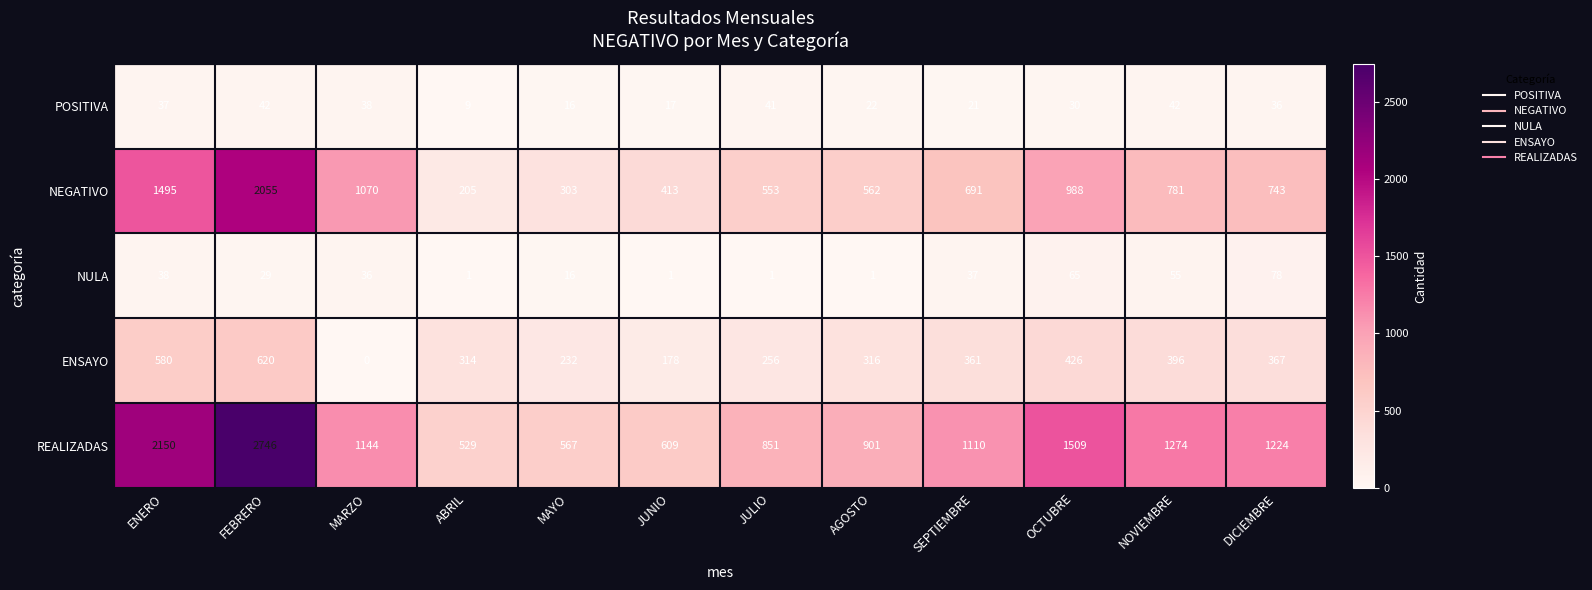

What is the total value across all series at FEBRERO?

5492